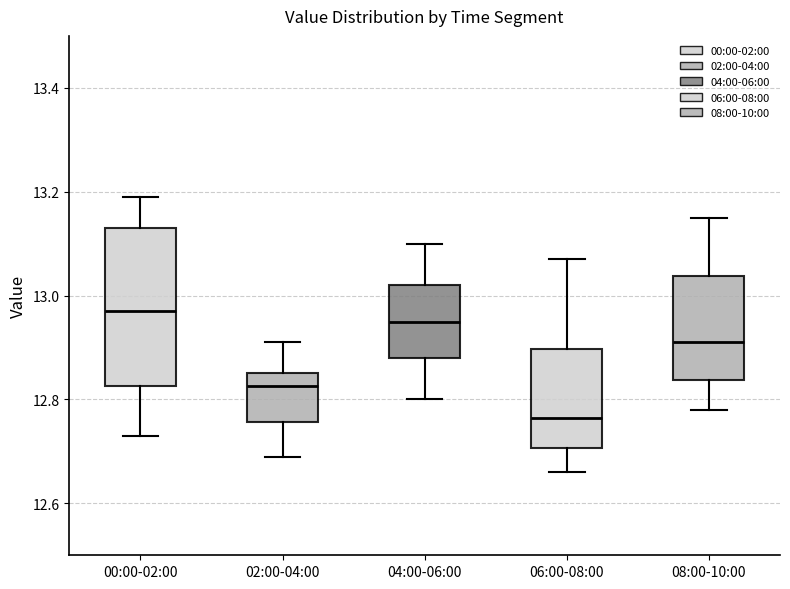

Which box's median line is the highest?

00:00-02:00